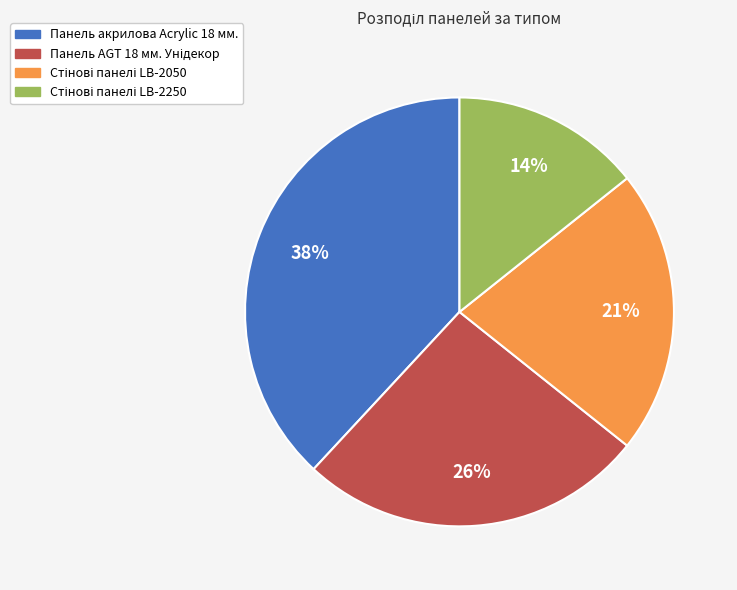

What percentage is the Панель акрилова Acrylic 18 мм. slice, to the nearest percent?

38%